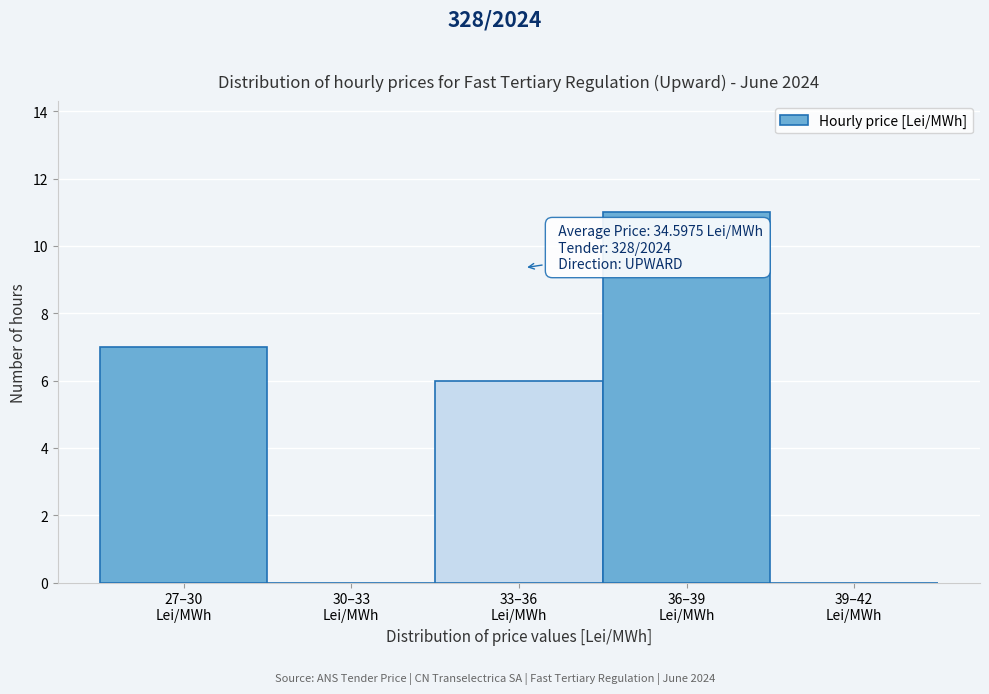

What is the greatest value displayed?

11